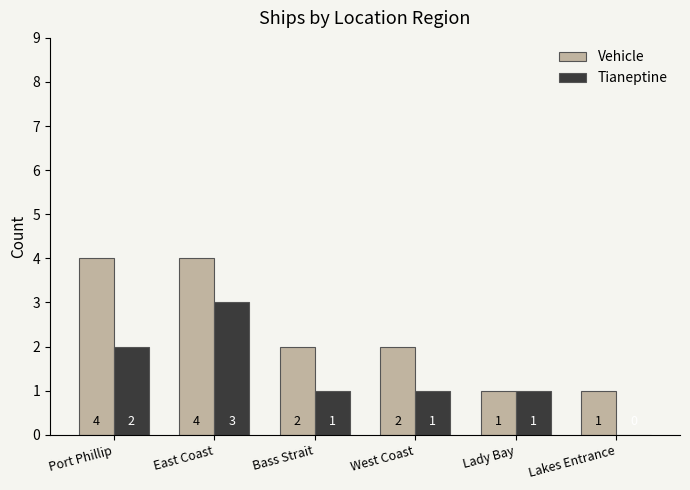

Is it true that Vehicle equals 5 at East Coast?

False